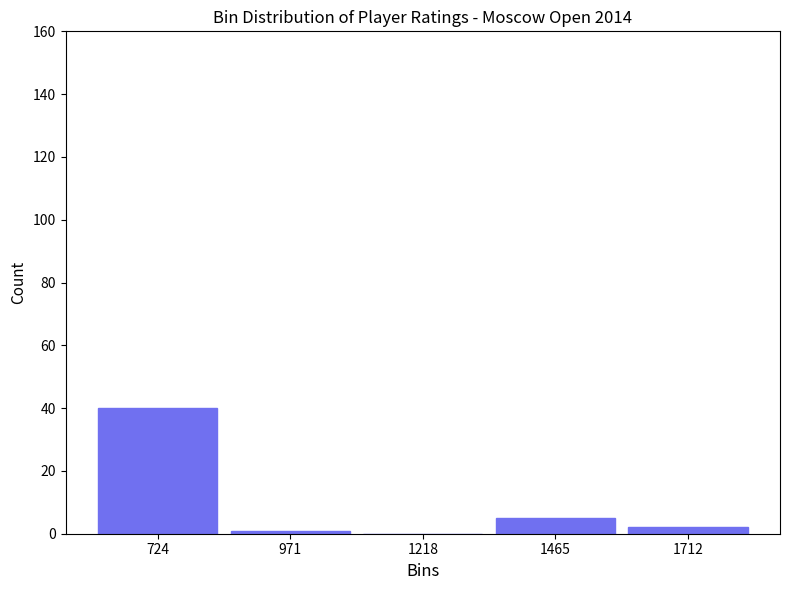

What is the height of the bar covering 1350 to 1600 on the x-axis? Neither the bar edges nor the heights are printed on the chart, so give them approximately, as read against the axes.

6